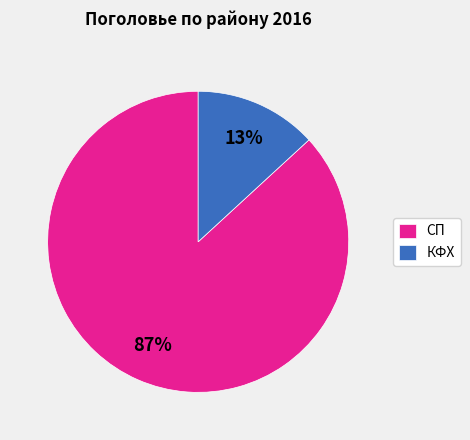

True or false: КФХ accounts for 13% of the total.

True